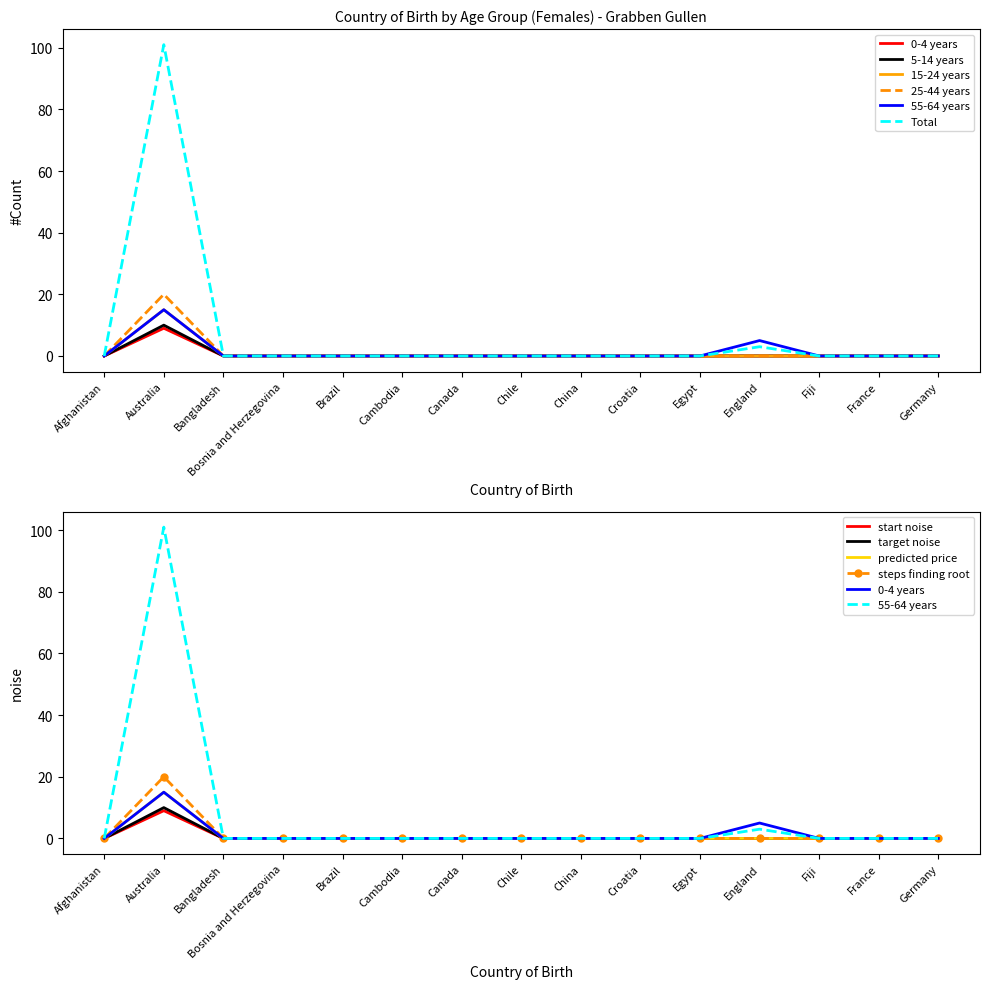

Reading left to right, extract all data points from this chart.

0-4 years: Afghanistan=0	Australia=9	Bangladesh=0	Bosnia and Herzegovina=0	Brazil=0	Cambodia=0	Canada=0	Chile=0	China=0	Croatia=0	Egypt=0	England=0	Fiji=0	France=0	Germany=0
5-14 years: Afghanistan=0	Australia=10	Bangladesh=0	Bosnia and Herzegovina=0	Brazil=0	Cambodia=0	Canada=0	Chile=0	China=0	Croatia=0	Egypt=0	England=0	Fiji=0	France=0	Germany=0
15-24 years: Afghanistan=0	Australia=15	Bangladesh=0	Bosnia and Herzegovina=0	Brazil=0	Cambodia=0	Canada=0	Chile=0	China=0	Croatia=0	Egypt=0	England=0	Fiji=0	France=0	Germany=0
25-44 years: Afghanistan=0	Australia=20	Bangladesh=0	Bosnia and Herzegovina=0	Brazil=0	Cambodia=0	Canada=0	Chile=0	China=0	Croatia=0	Egypt=0	England=0	Fiji=0	France=0	Germany=0
55-64 years: Afghanistan=0	Australia=15	Bangladesh=0	Bosnia and Herzegovina=0	Brazil=0	Cambodia=0	Canada=0	Chile=0	China=0	Croatia=0	Egypt=0	England=5	Fiji=0	France=0	Germany=0
Total: Afghanistan=0	Australia=101	Bangladesh=0	Bosnia and Herzegovina=0	Brazil=0	Cambodia=0	Canada=0	Chile=0	China=0	Croatia=0	Egypt=0	England=3	Fiji=0	France=0	Germany=0